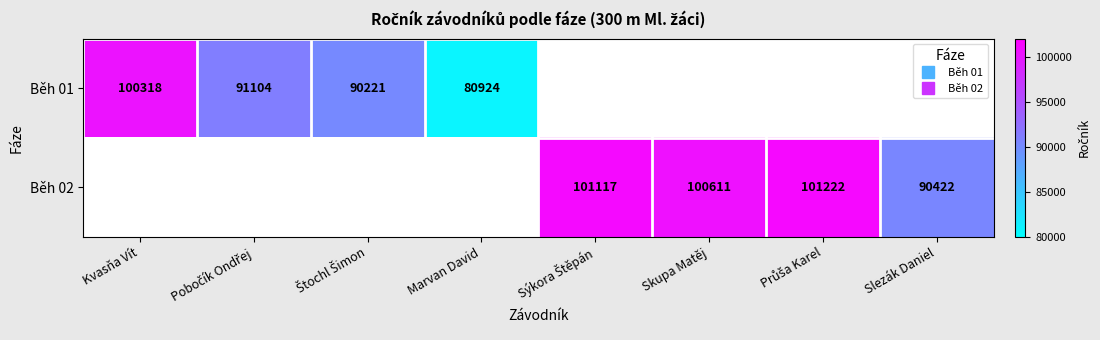

How many positive values does the Běh 01 series have?

4